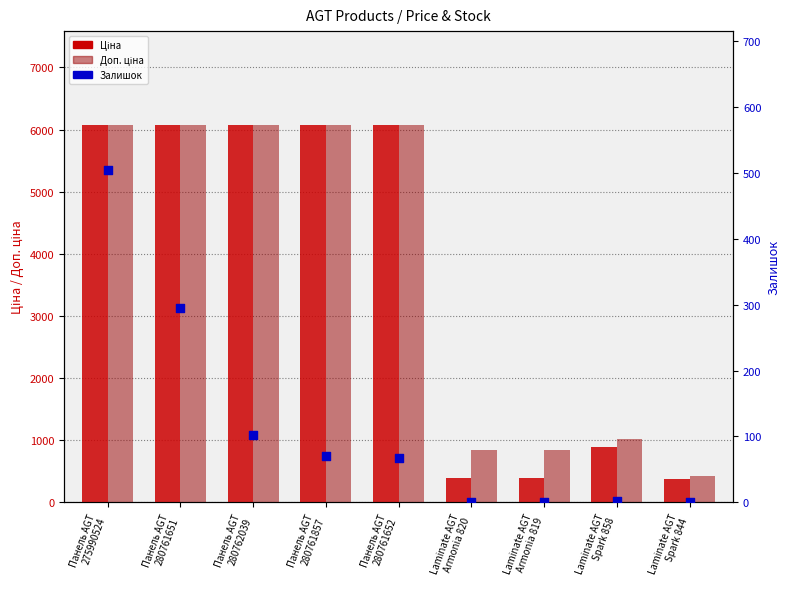

Which series reaches the minimum Y coordinate?

Залишок